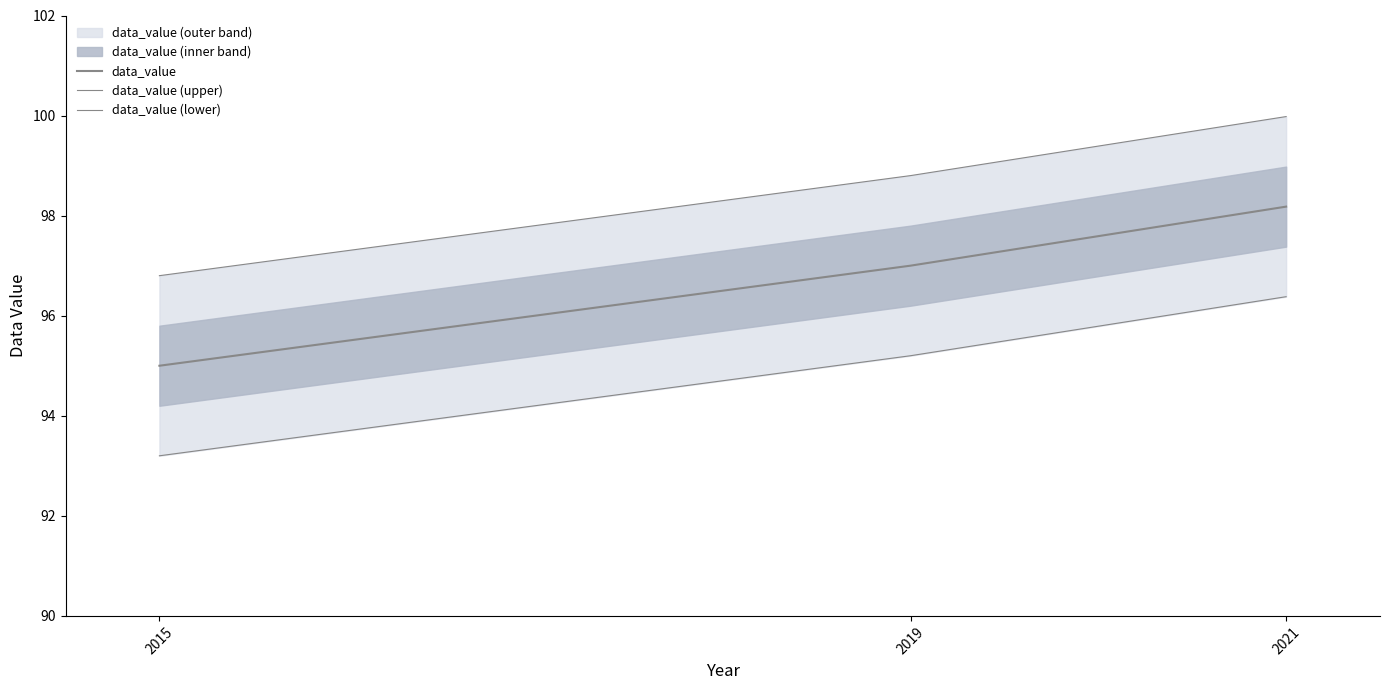

True or false: data_value (upper) has a value of 96.8 at 2015.

True